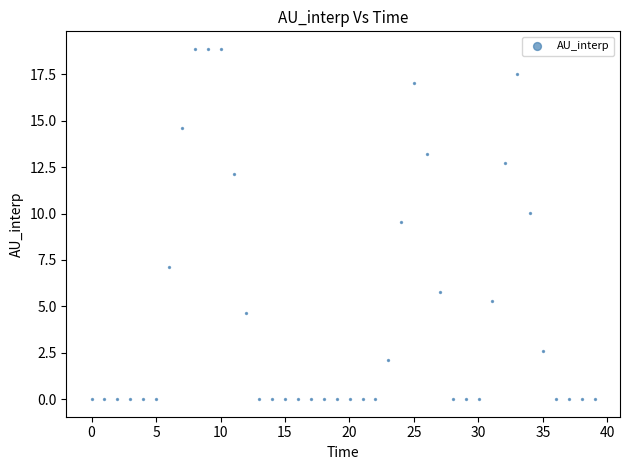

What Y value in the scatter plot is closest to 9?

9.6